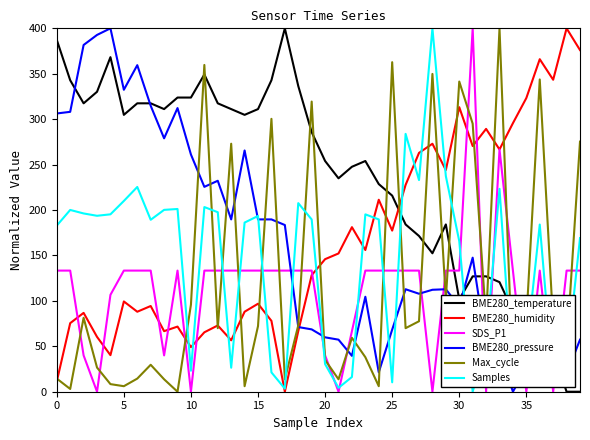

What is the greatest value displayed?

400.0